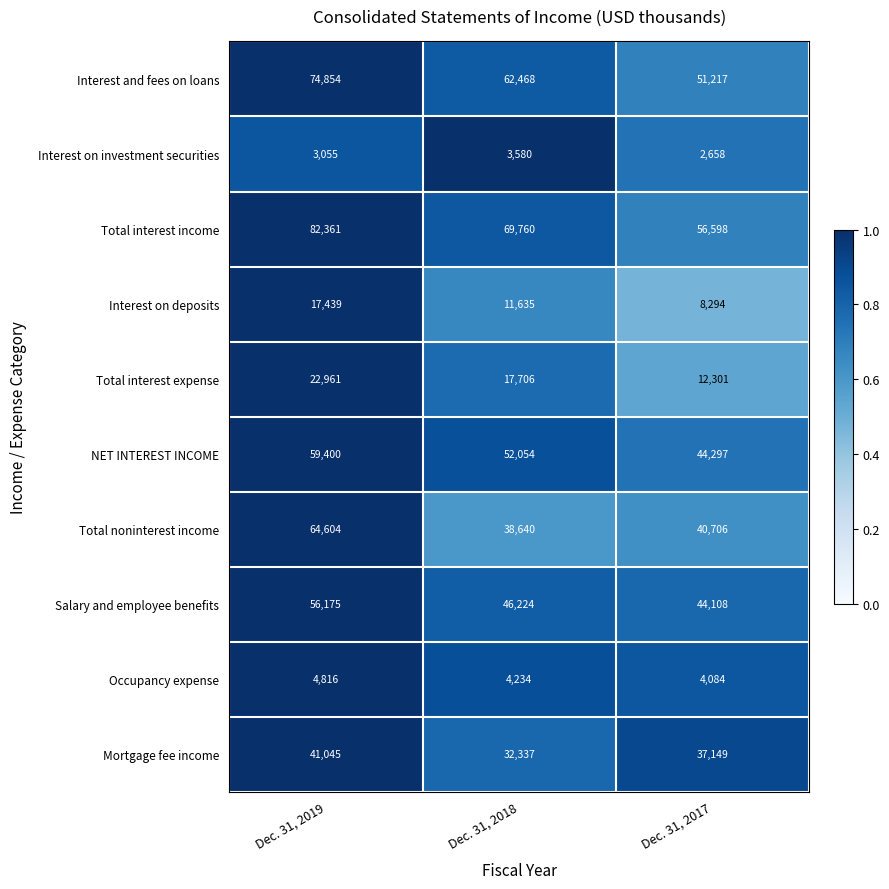

What is the average value of the Interest on deposits series?

12456